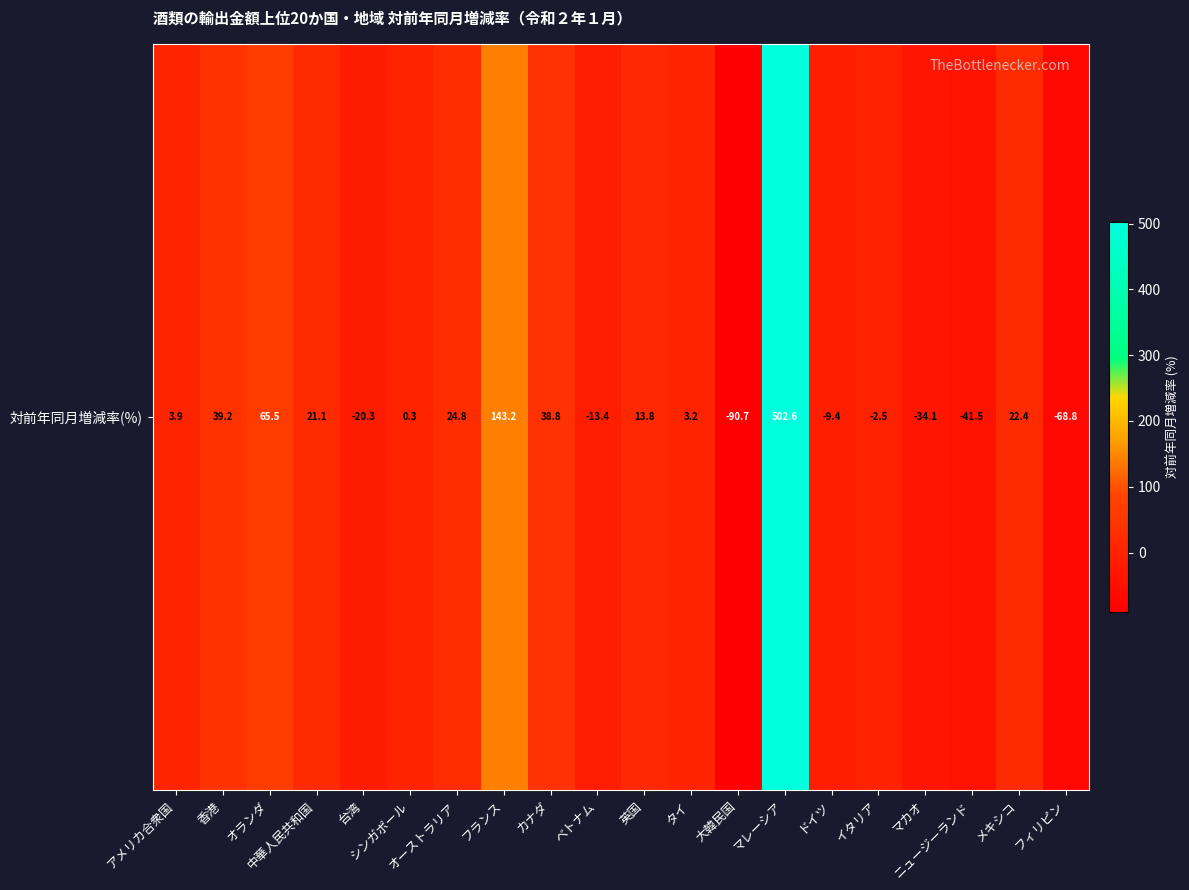

List the labels in order of value, largest first.

マレーシア, フランス, オランダ, 香港, カナダ, オーストラリア, メキシコ, 中華人民共和国, 英国, アメリカ合衆国, タイ, シンガポール, イタリア, ドイツ, ベトナム, 台湾, マカオ, ニュージーランド, フィリピン, 大韓民国